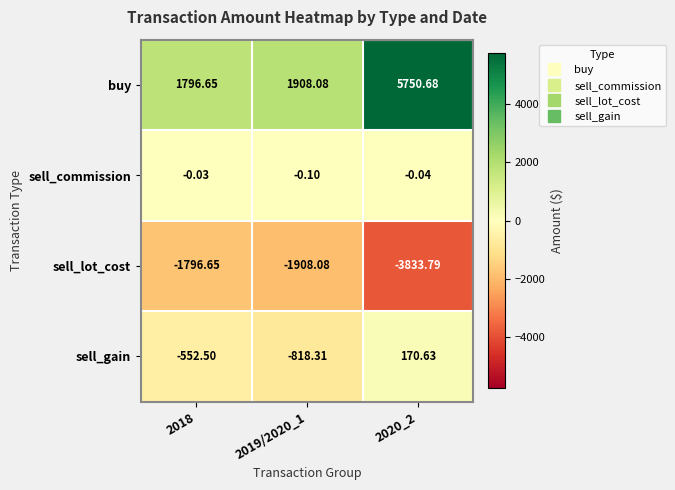

Which series has the largest total across all categories?

buy